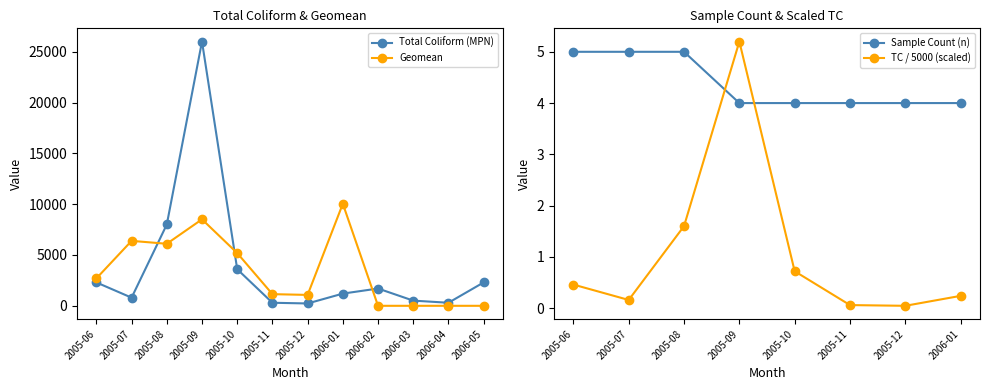

What is the total value across all series at 2005-08?

14102.6